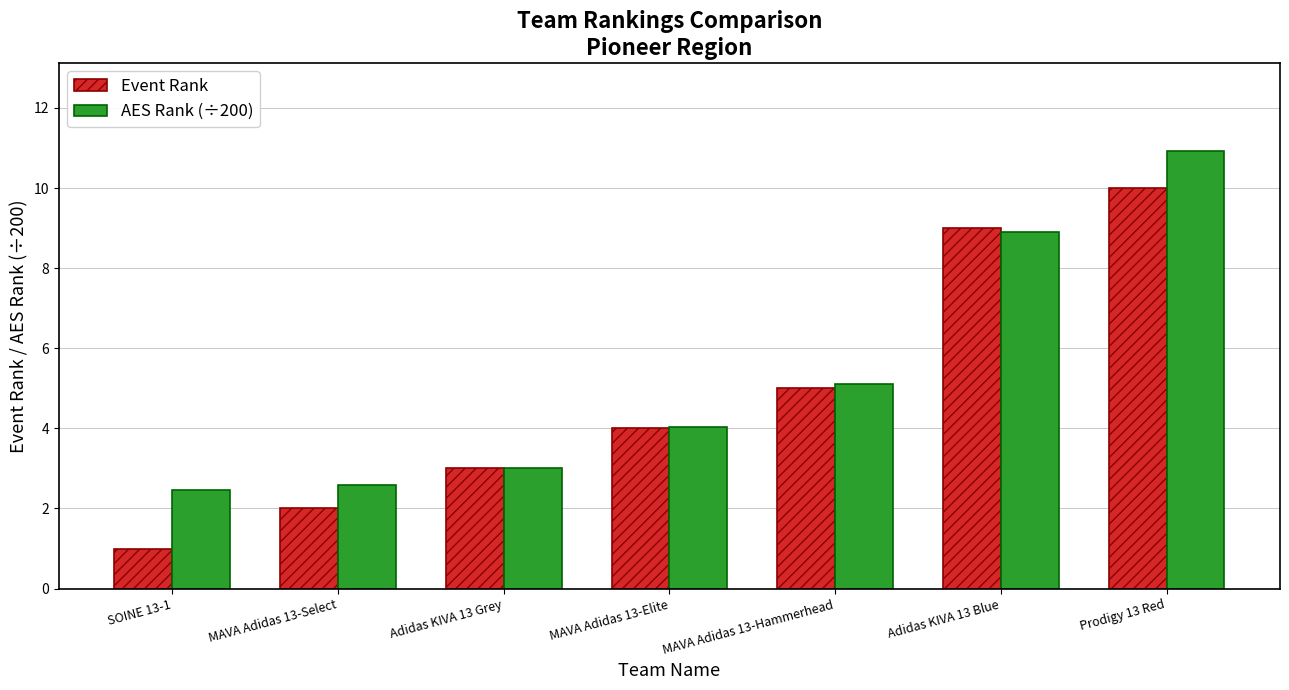

The AES Rank (÷200) series shows 2.6 at MAVA Adidas 13-Select. True or false?

True